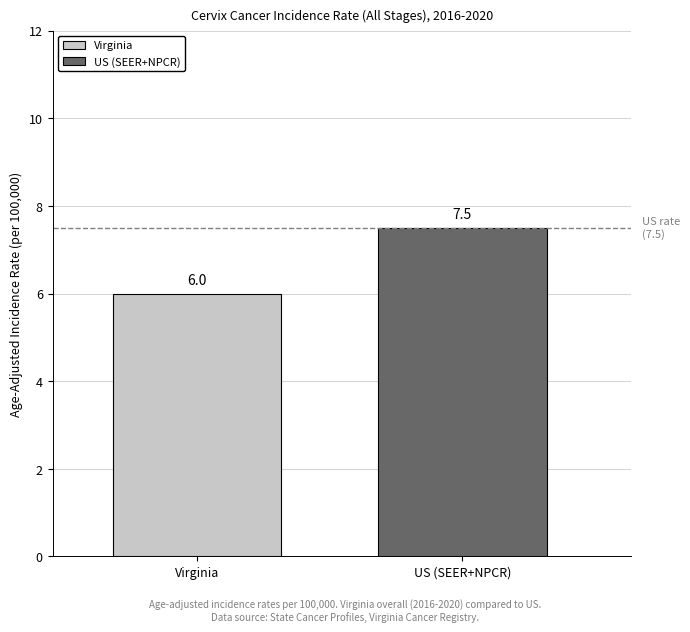

List the series in order of their peak value, lowest first.

Virginia, US (SEER+NPCR)